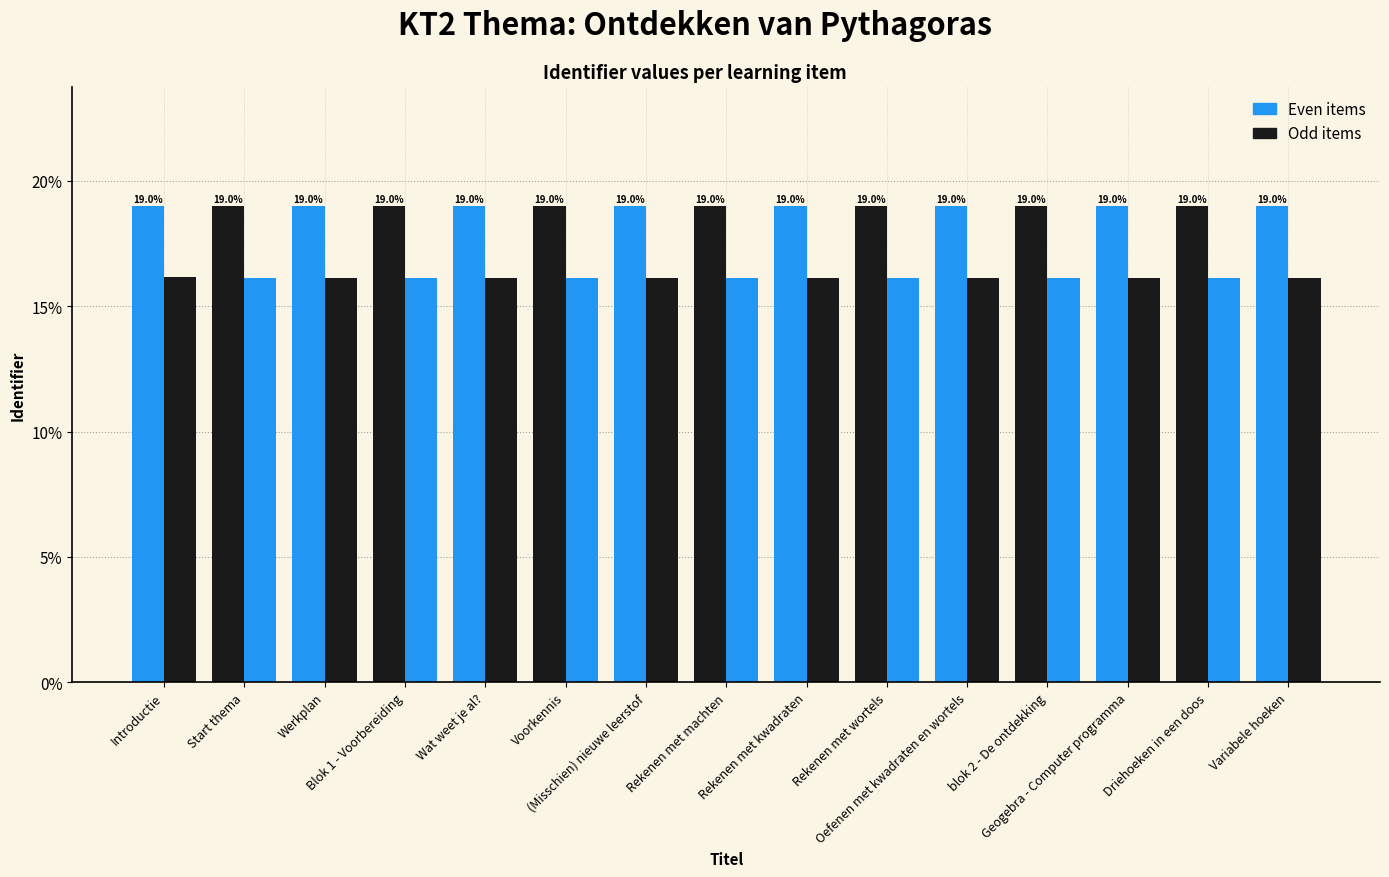

How many data points does each series have?

15